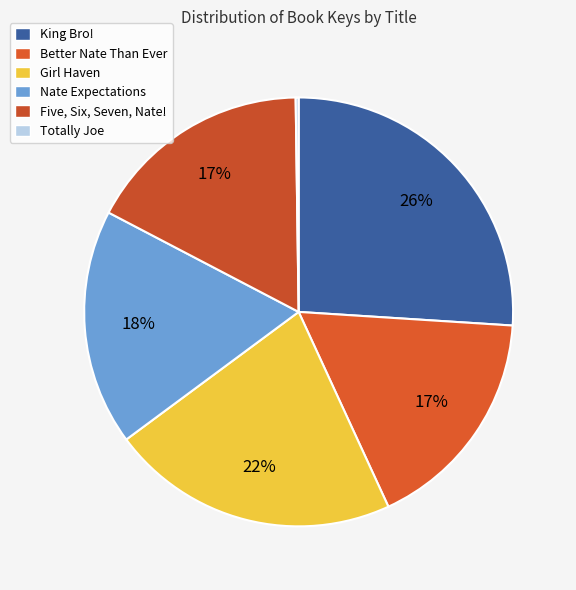

What percentage is NOT represented by Five, Six, Seven, Nate!?

82.9%